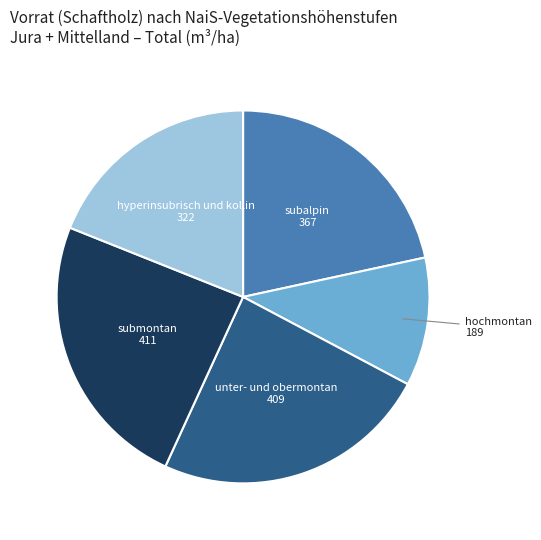

Is the sum of hochmontan and submontan greater than half?

No